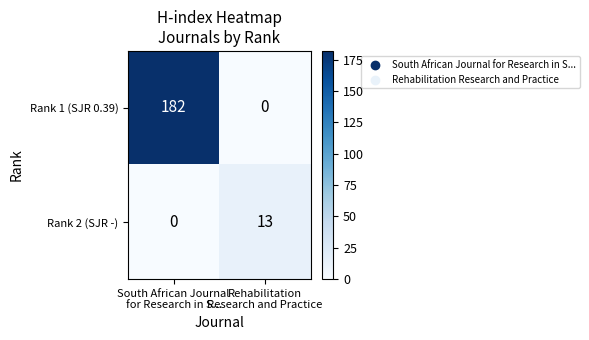

Rank the series by their average value, from highest to lowest.

Rank 1 (SJR 0.39), Rank 2 (SJR -)